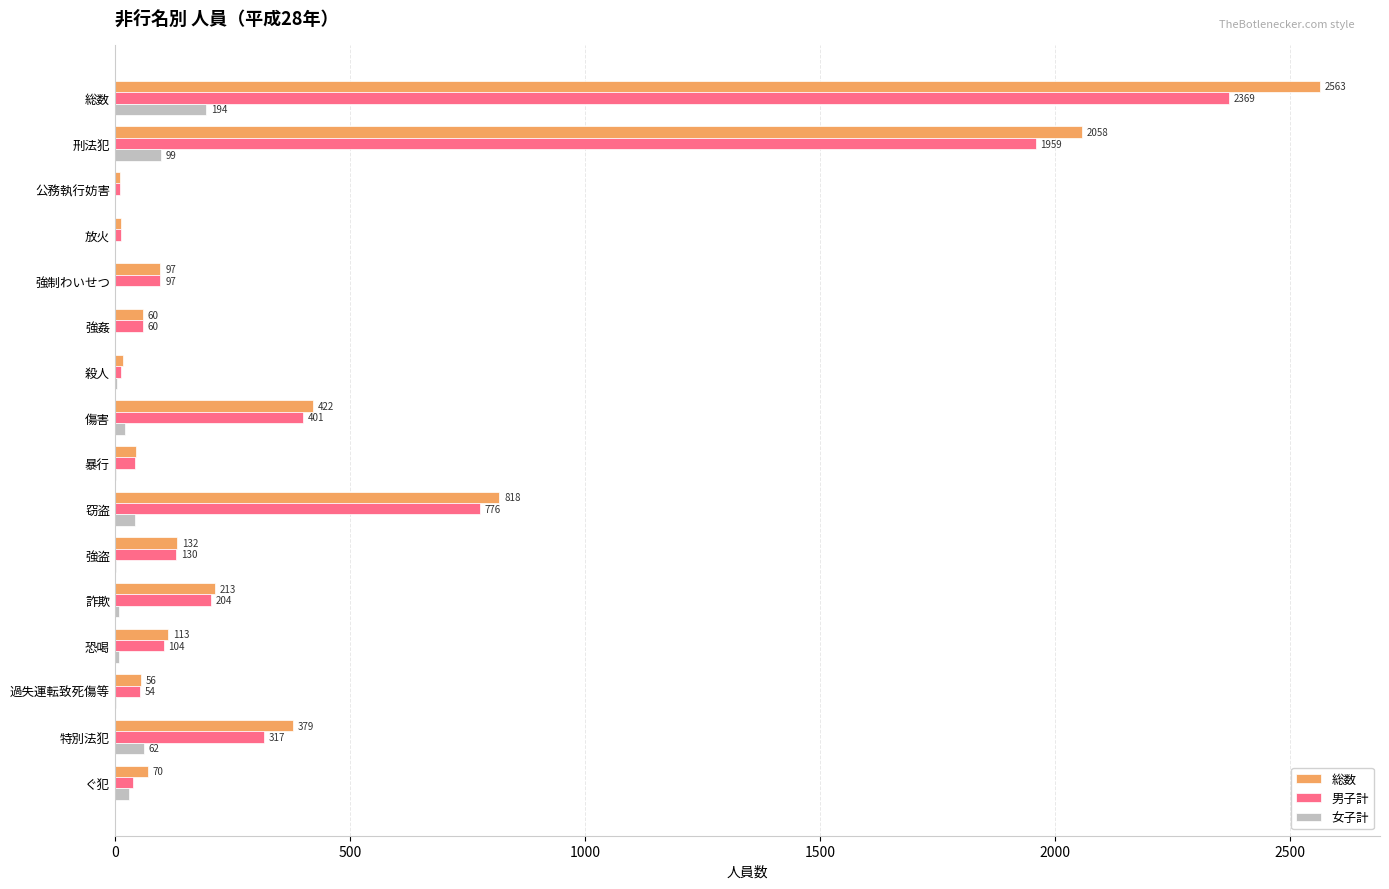

What is the sum of the 男子計 values at 詐欺 and 過失運転致死傷等?

258